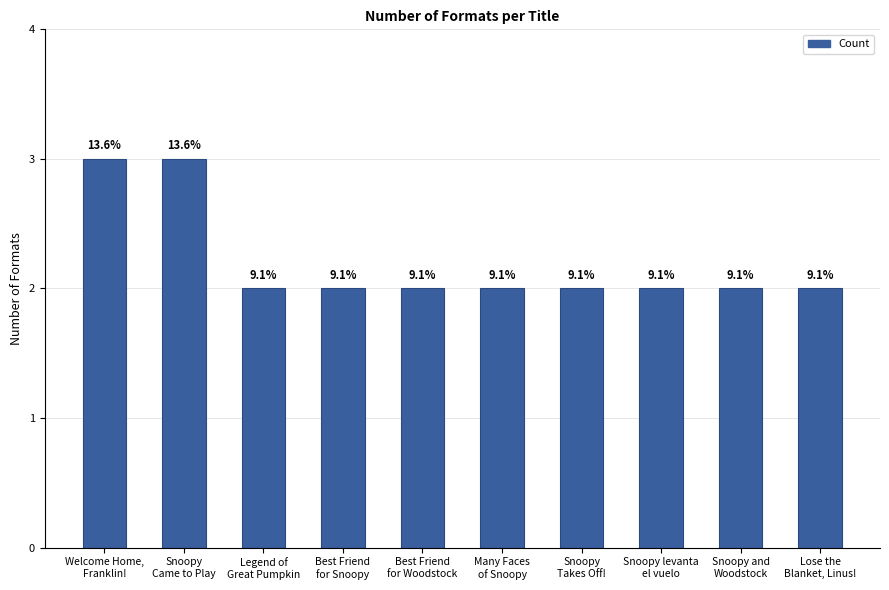

The value at Best Friend
for Woodstock is 3. True or false?

False